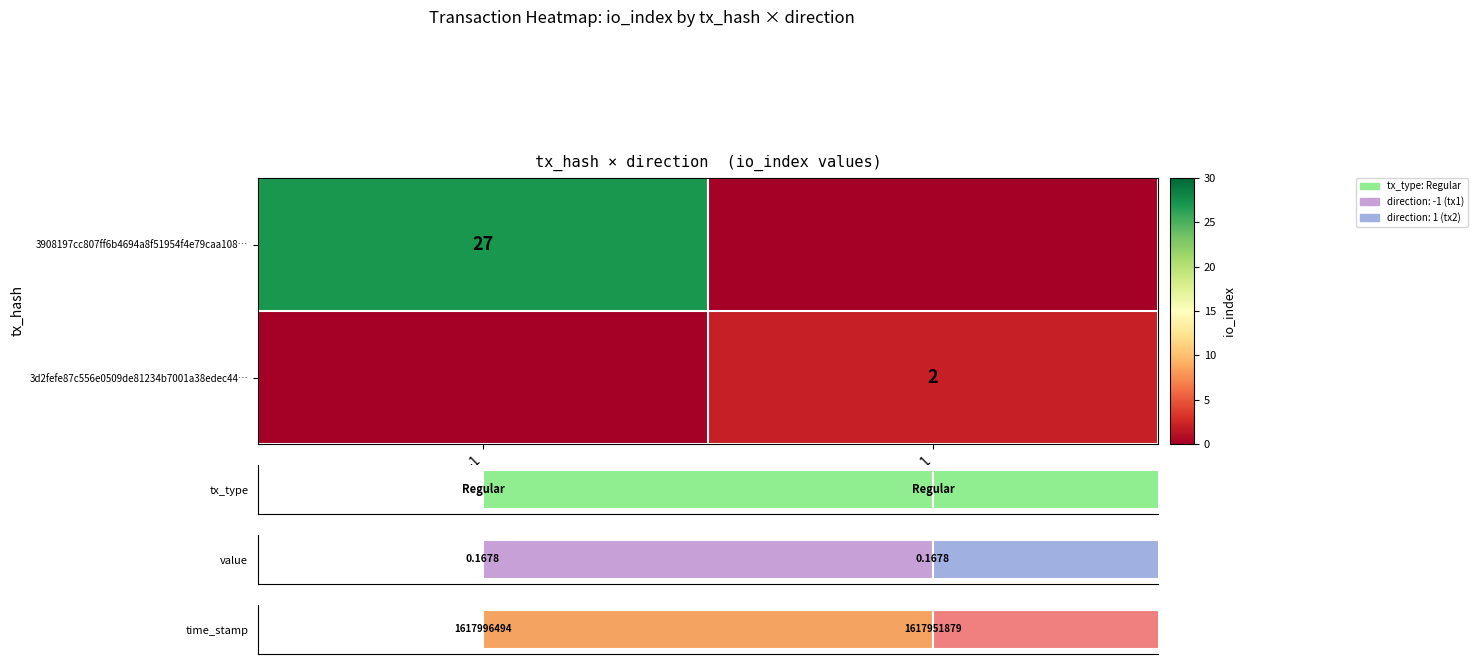

Is it true that 3908197cc807ff6b4694a8f51954f4e79caa108… equals 27 at -1?

True